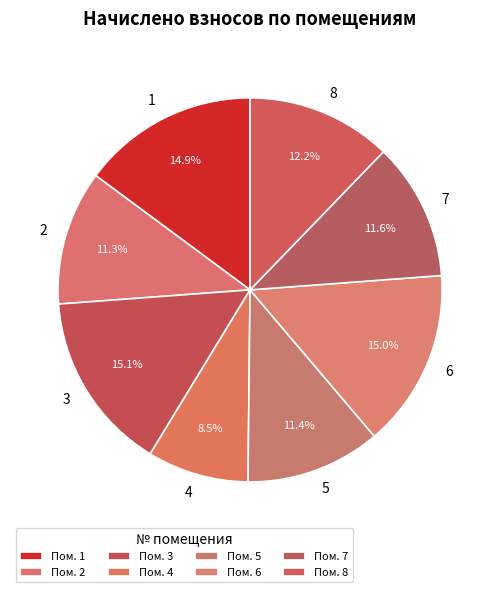

Approximately how many times larger is the value at 1 compared to 3?

1.0